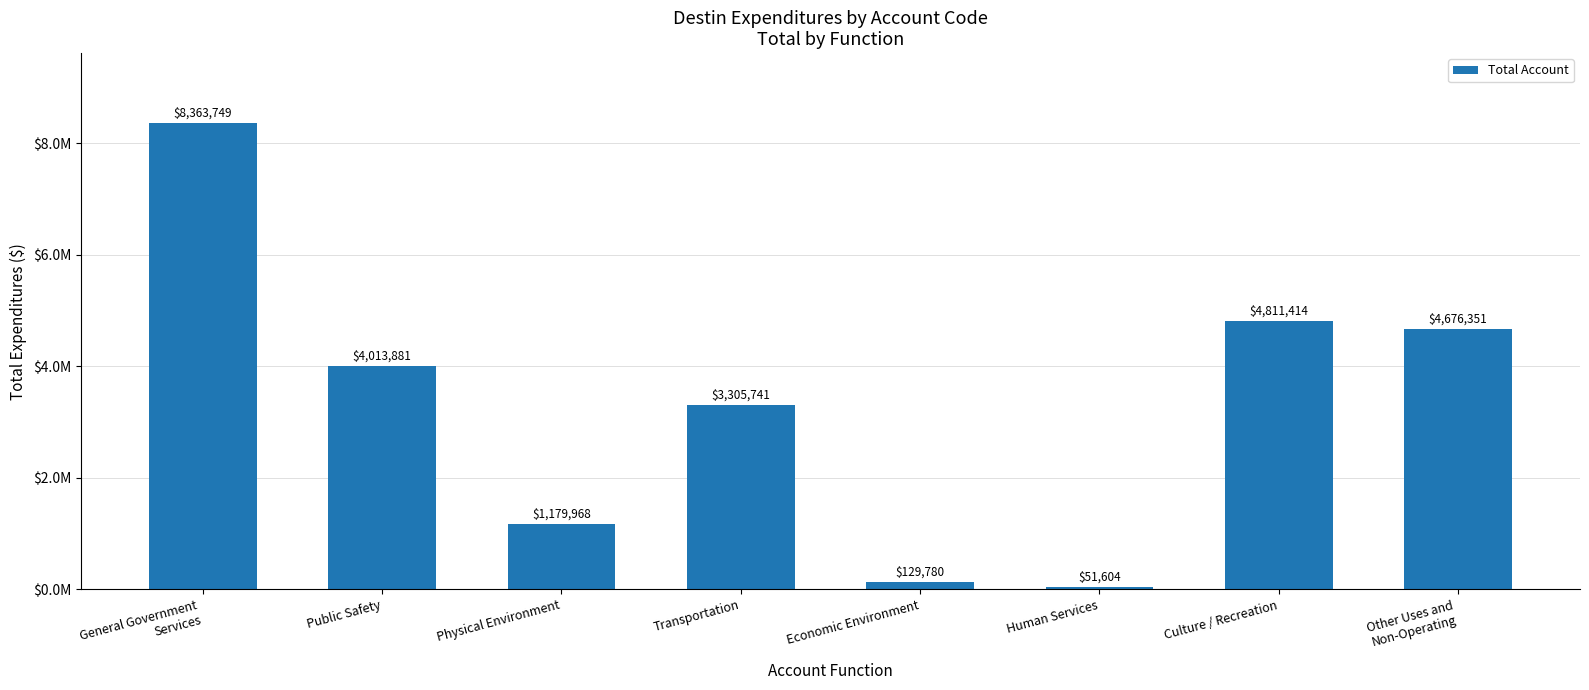

Which category has the highest value across all series?

General Government
Services